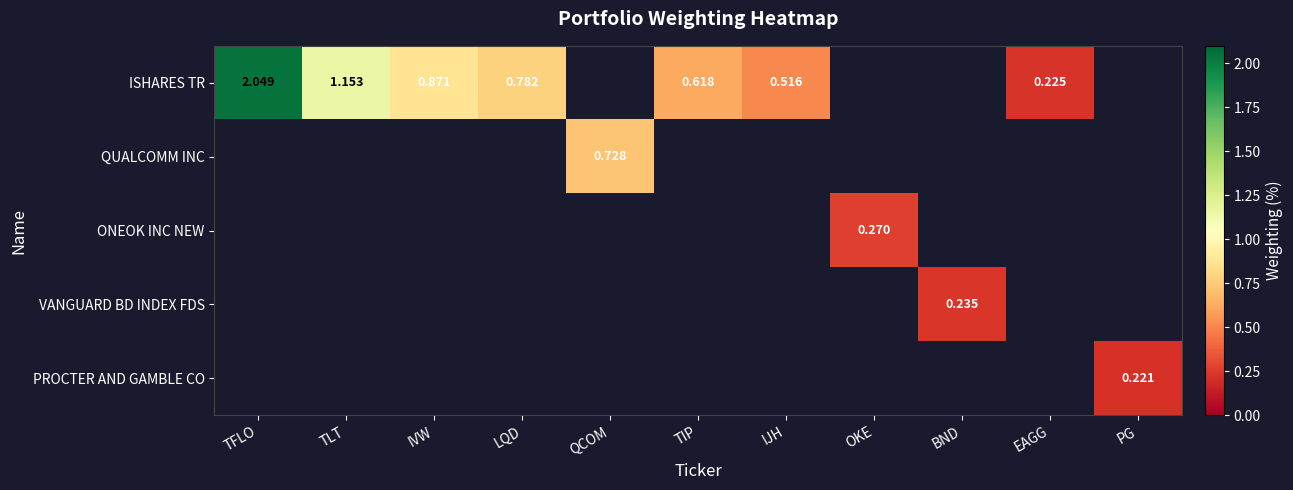

The value of VANGUARD BD INDEX FDS at LQD is 0.0. True or false?

True